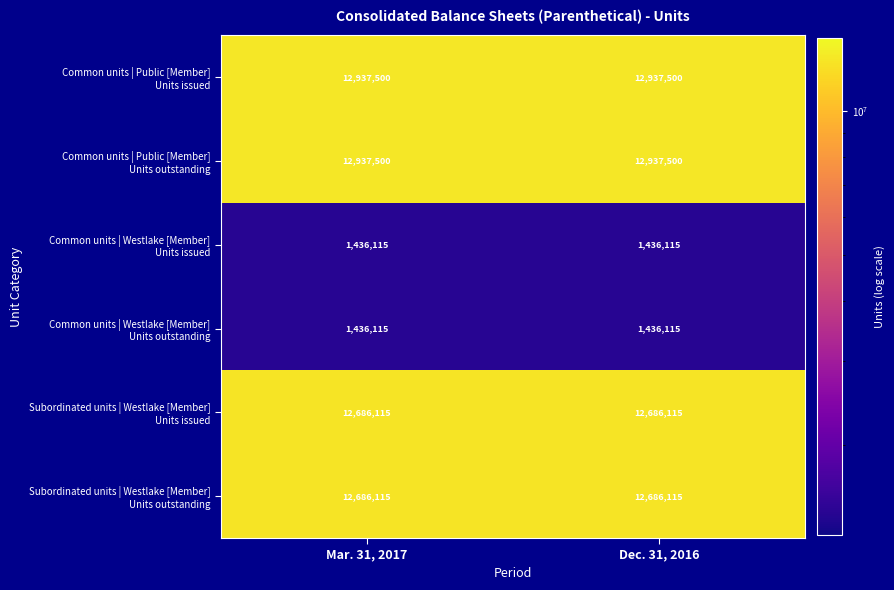

What is the greatest value displayed?

12937500